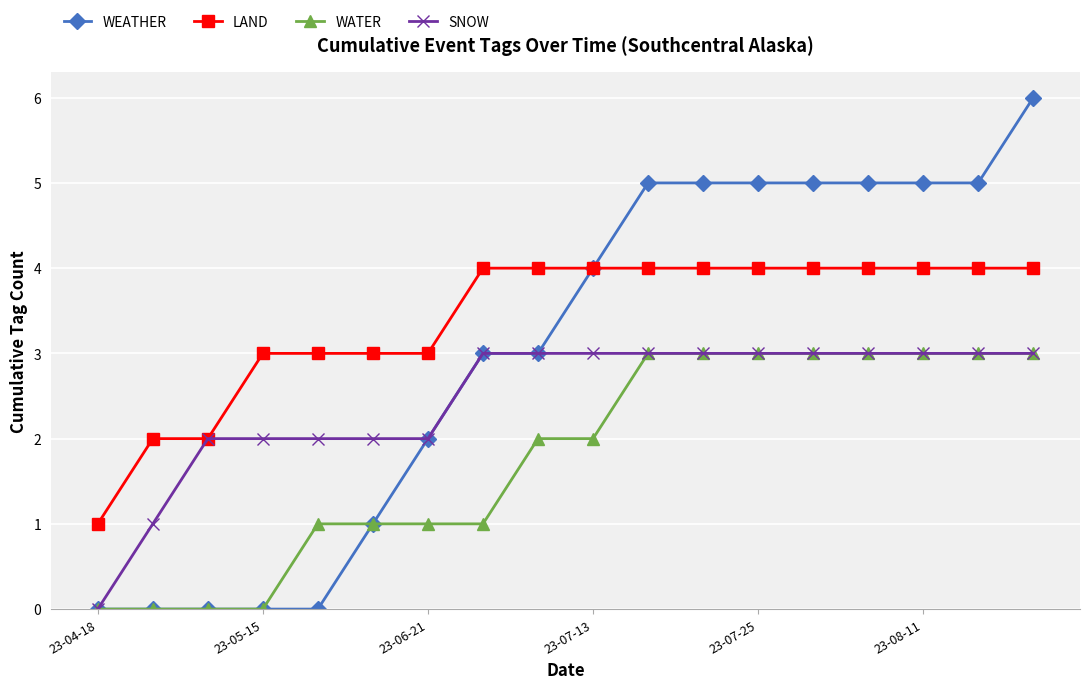

What is the maximum value shown in the chart?

6